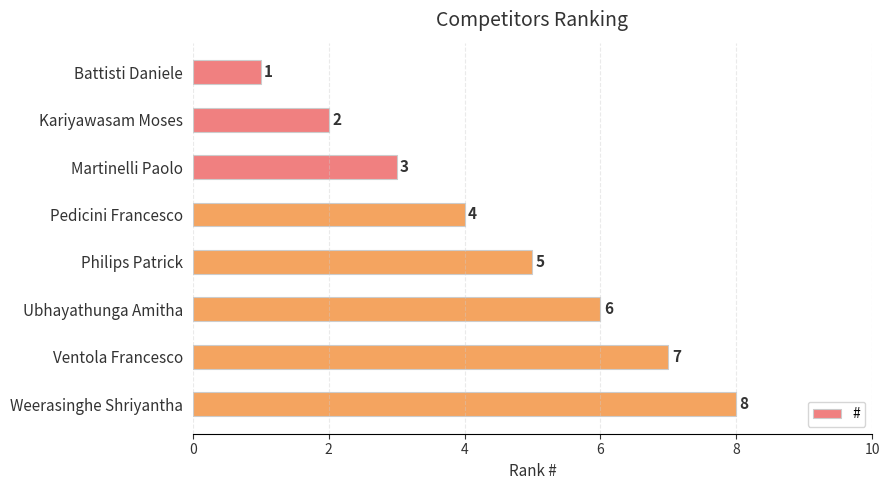

How many bars are there in total?

8